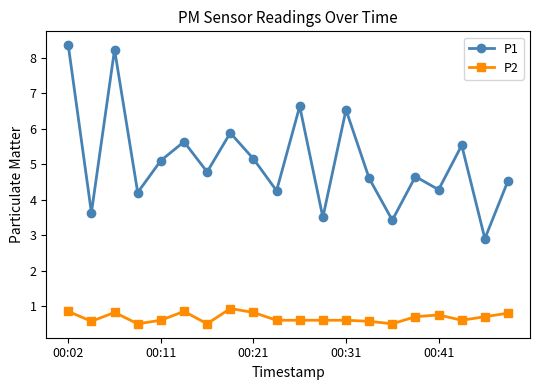

True or false: P1 and P2 cross at least once.

False